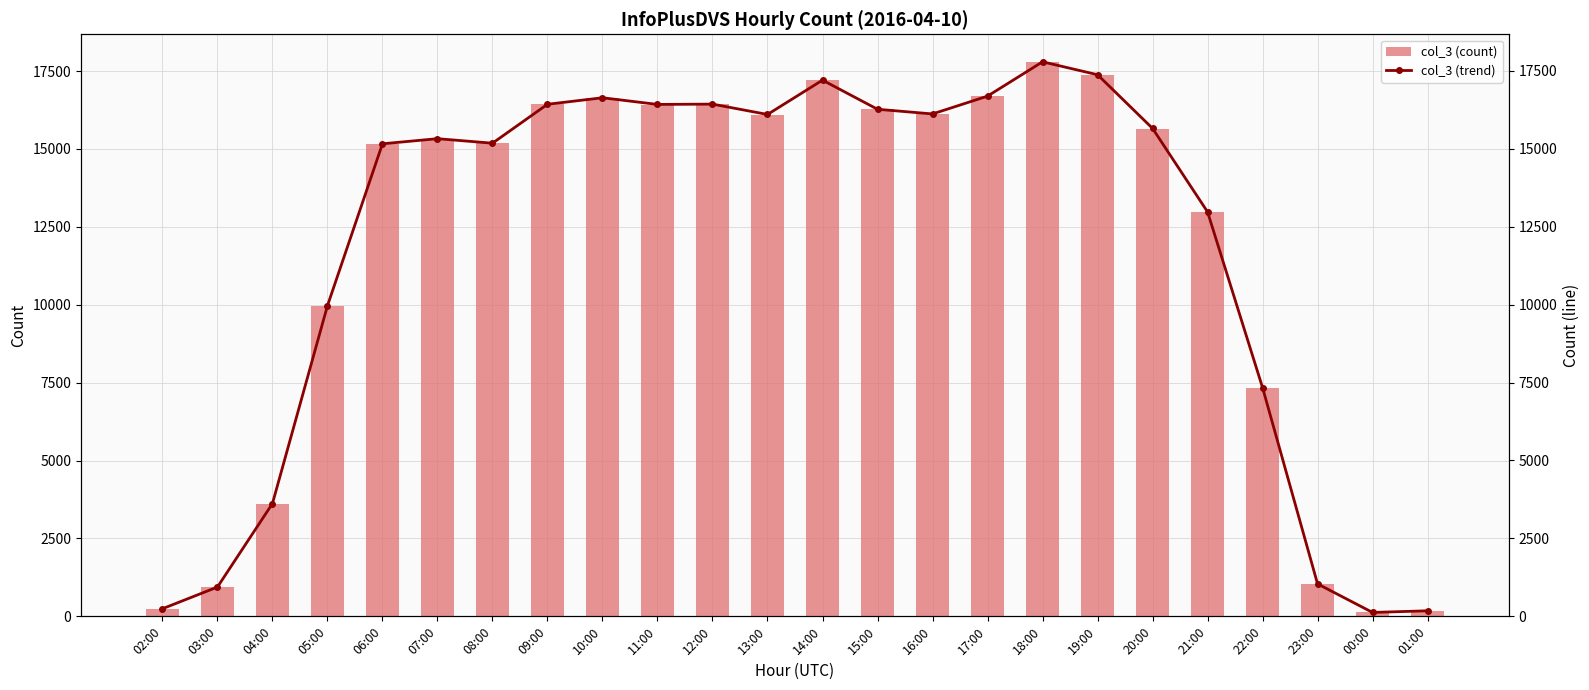

What is the smallest value displayed?

125